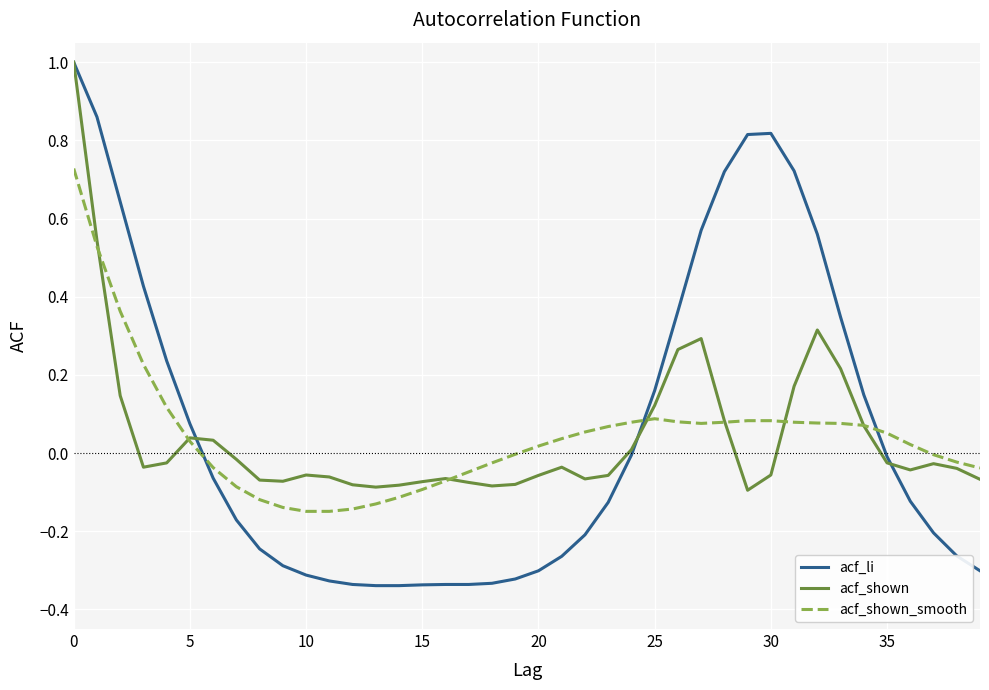

What is the maximum value for acf_li?

1.0